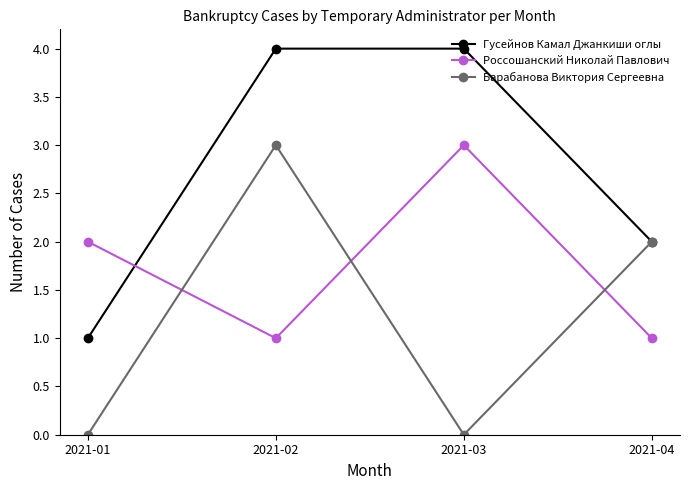

True or false: Россошанский Николай Павлович and Барабанова Виктория Сергеевна cross at least once.

True